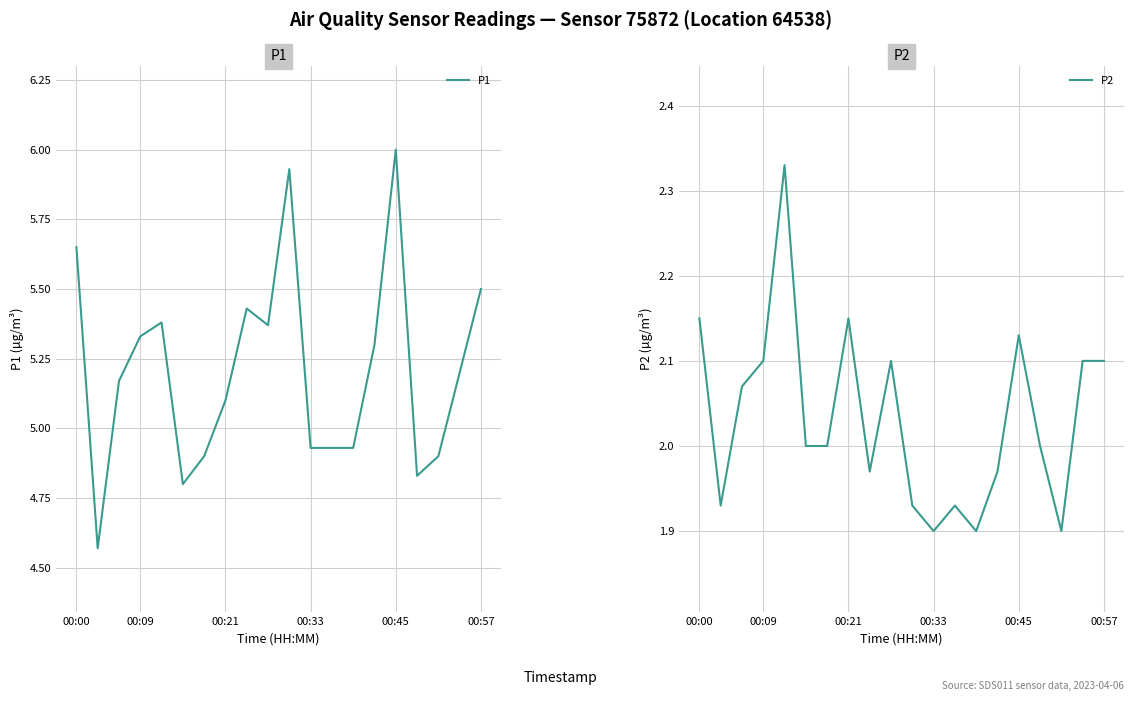

List the series in order of their overall mean, highest first.

P1, P2